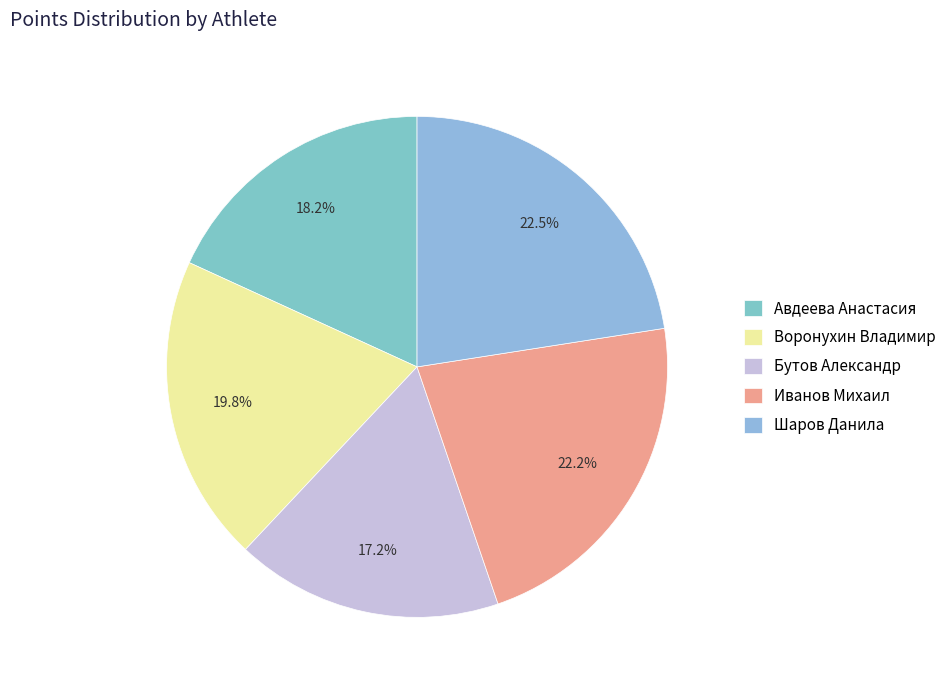

To the nearest percent, what portion does Бутов Александр represent?

17%